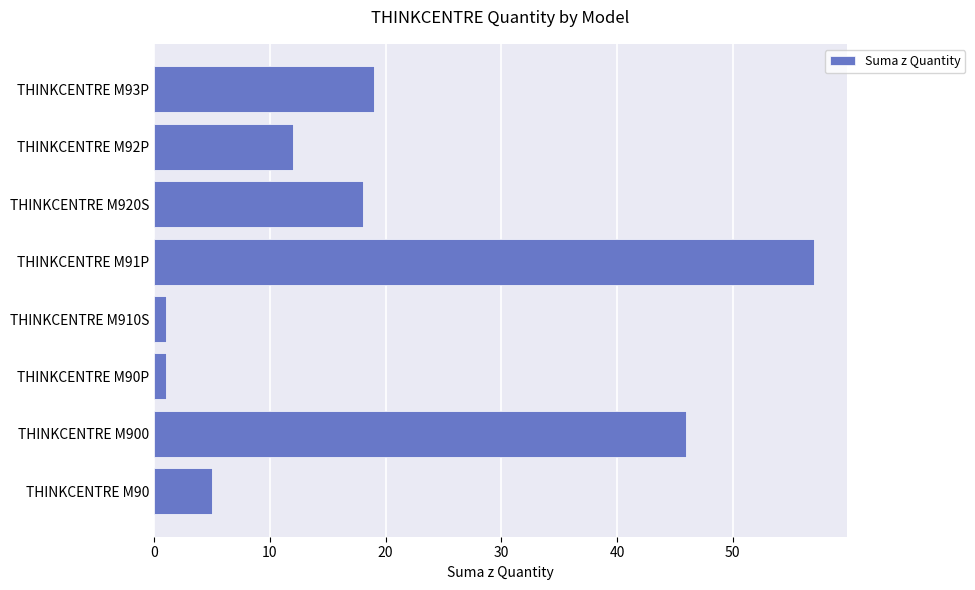

The chart shows a value of 6 at THINKCENTRE M92P. True or false?

False